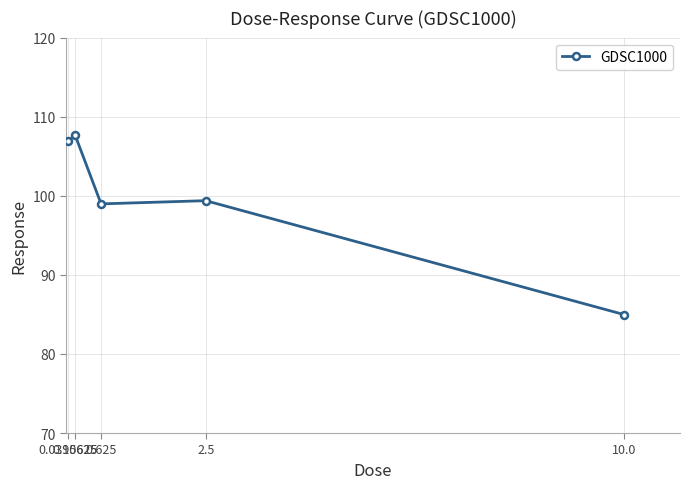

How many data points does each series have?

5